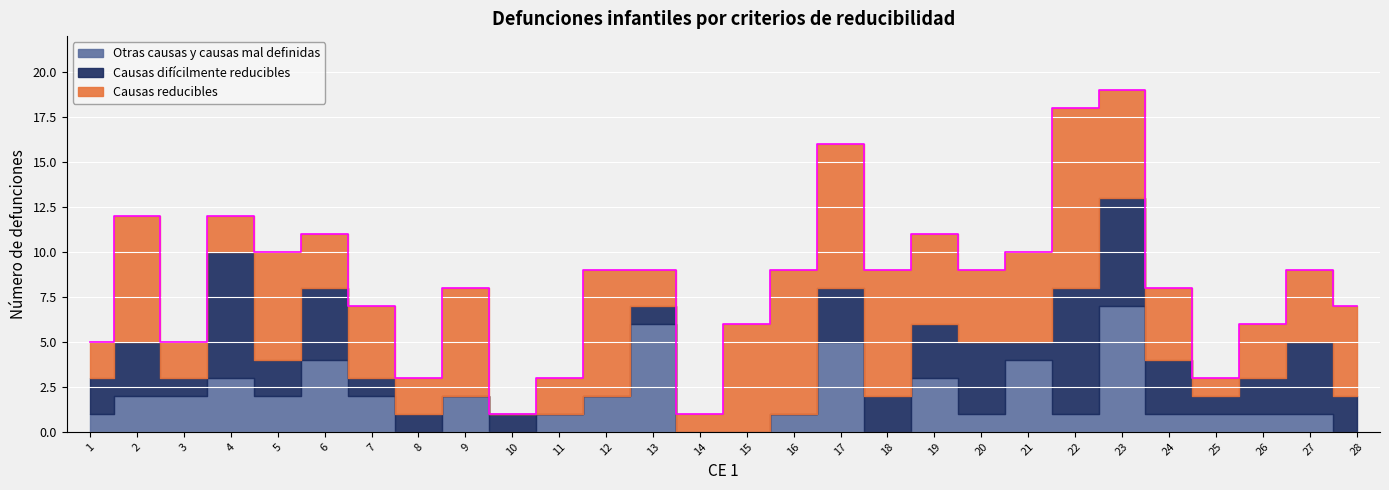

How many lines are shown in the chart?

3